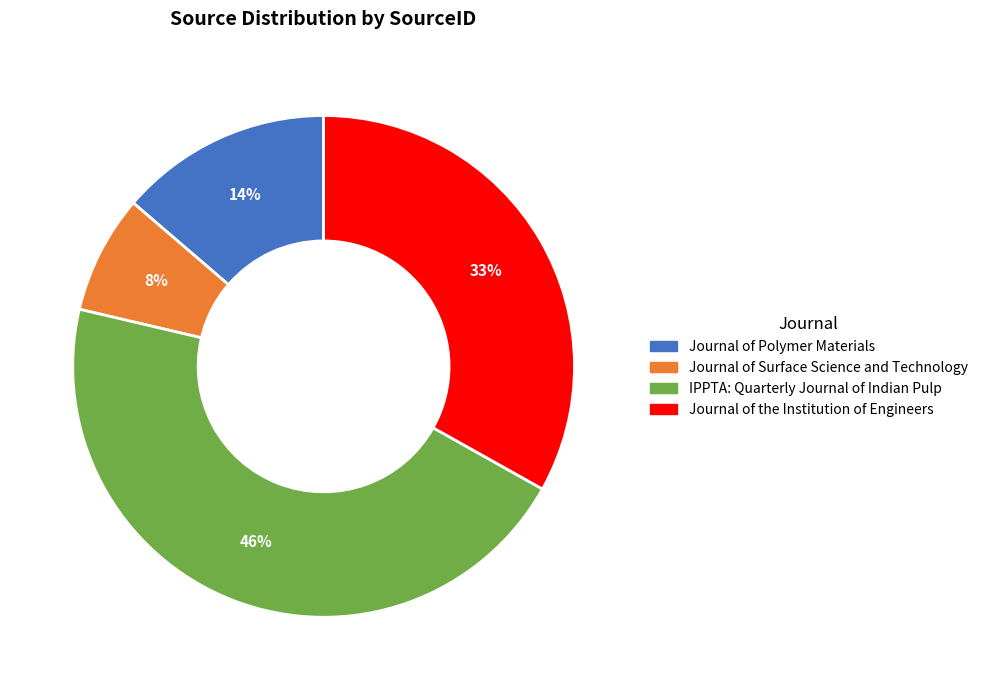

Approximately how many times larger is the value at IPPTA: Quarterly Journal of Indian Pulp compared to Journal of Polymer Materials?

3.3